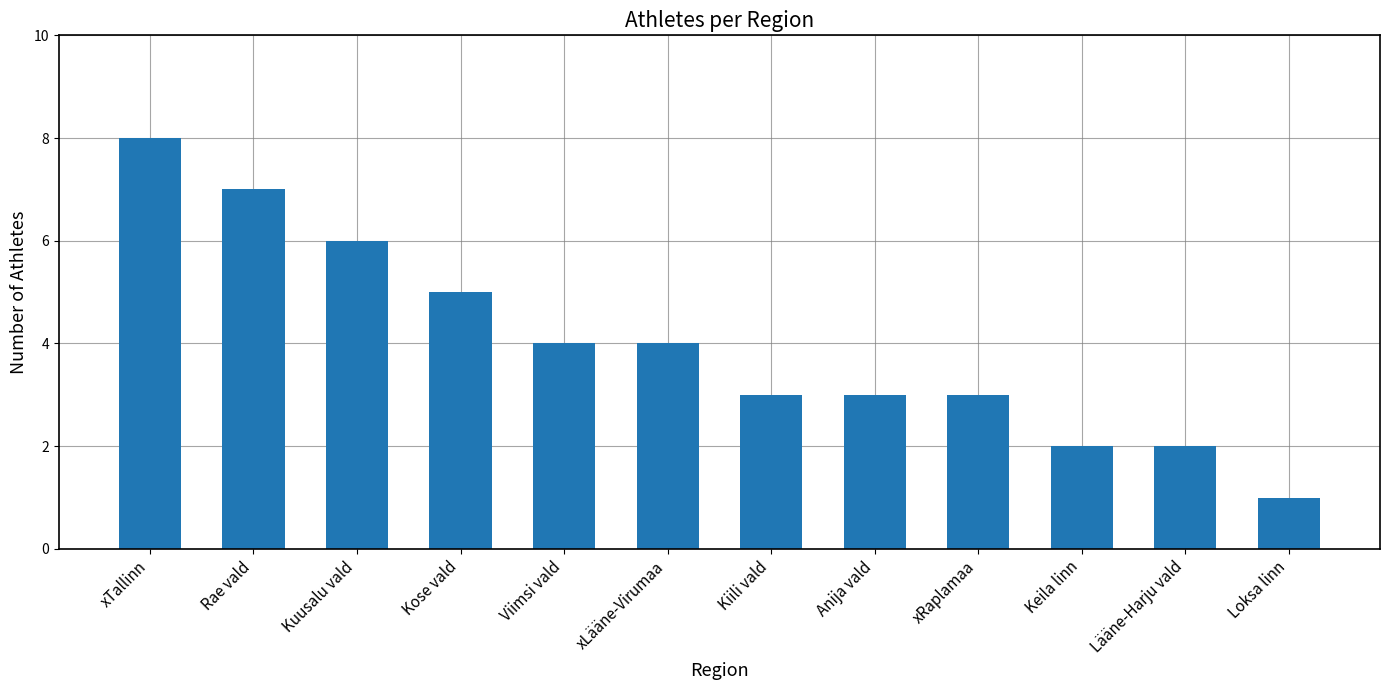

Reading left to right, transcribe all the data shown in this chart.

8	7	6	5	4	4	3	3	3	2	2	1